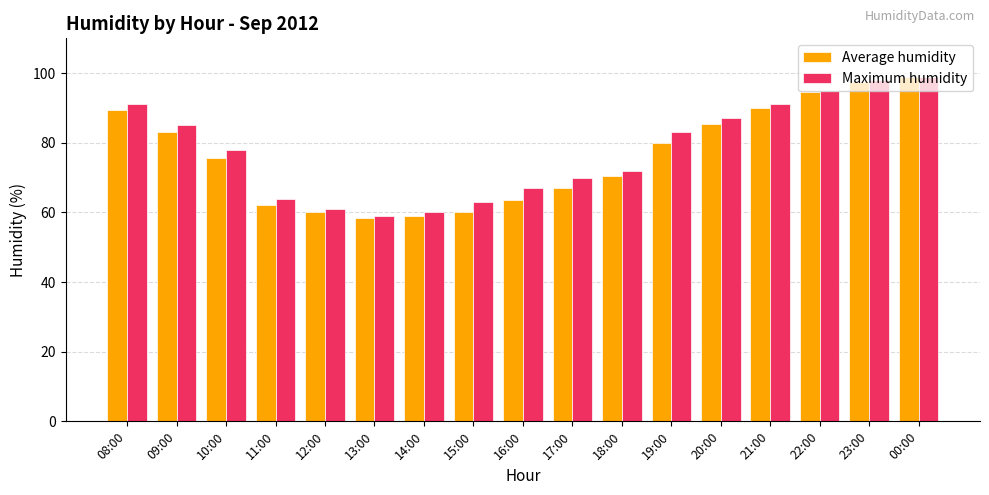

What is the total value across all series at 19:00?

163.0